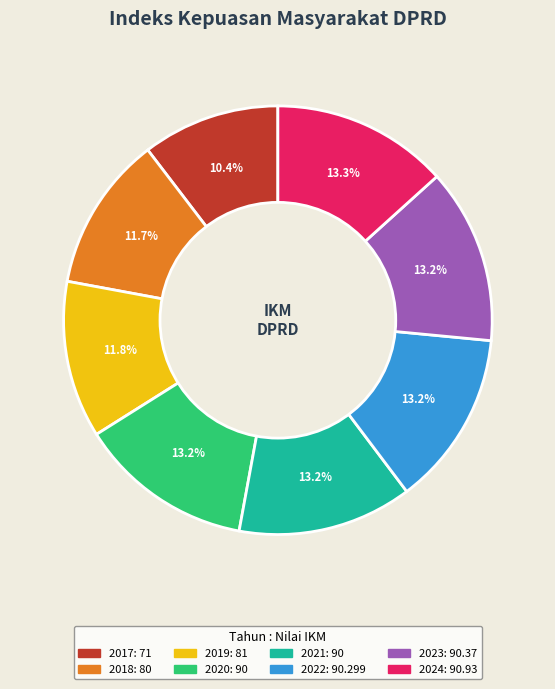

Which has a higher value, 2017 or 2021?

2021